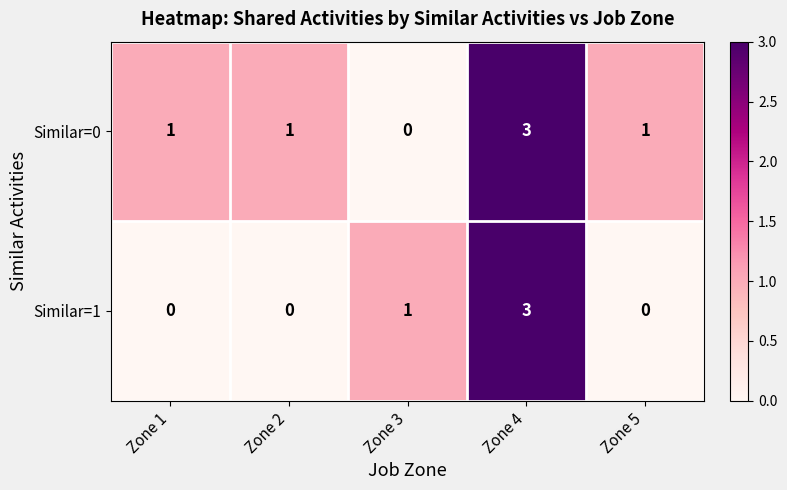

Which series changed the most between Zone 4 and Zone 5?

Similar=1